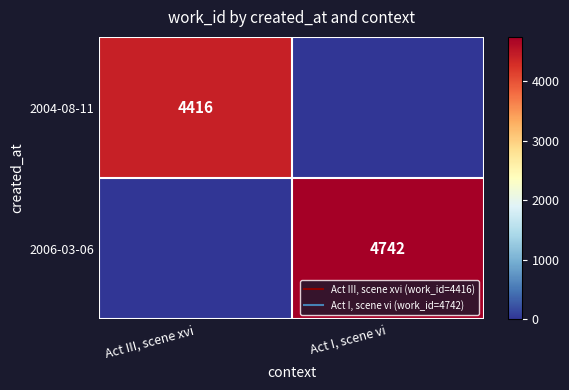

At which label is 2006-03-06 closest to 2371?

Act III, scene xvi